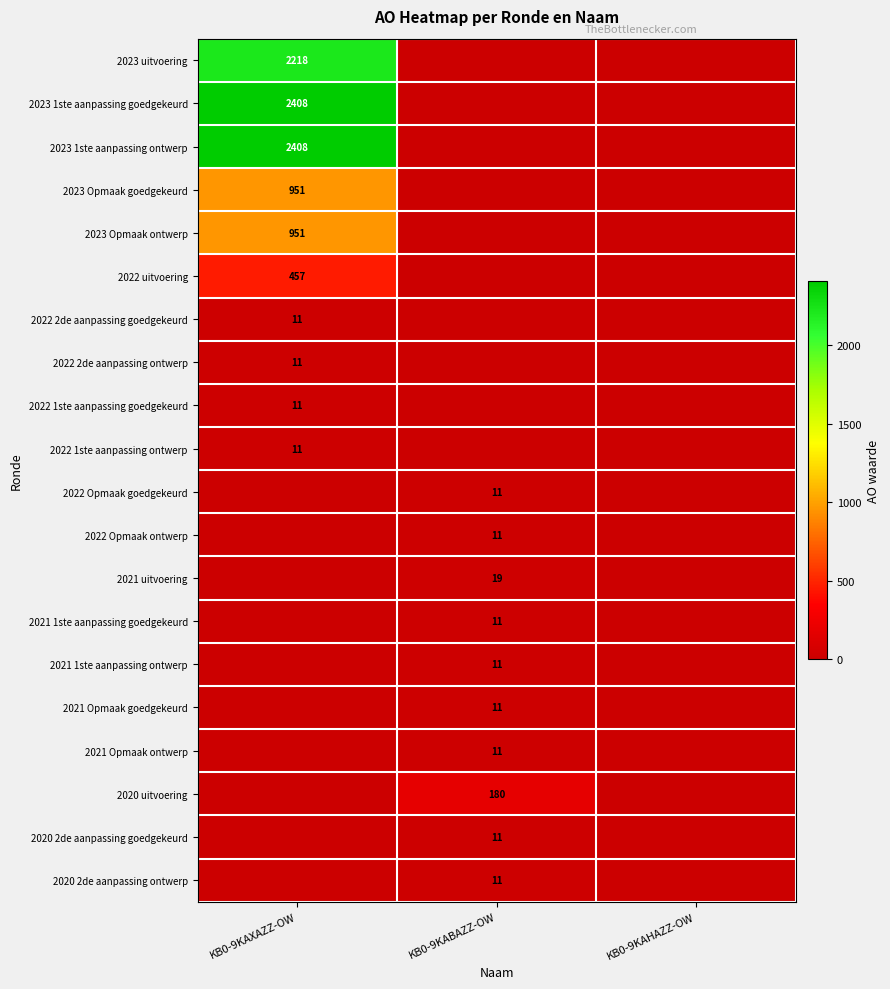

At how many categories does at least one series exceed 1341?

1